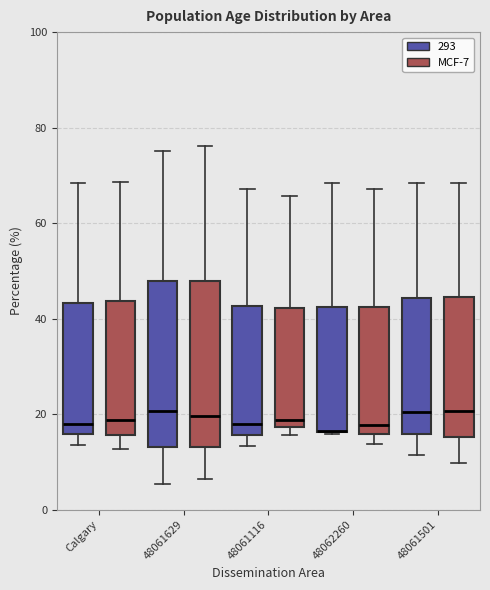

Where does the lower whisker of the box for Calgary (293) end on the y-axis? The values are not printed on the chart, so give them approximately, as read against the axis.

14